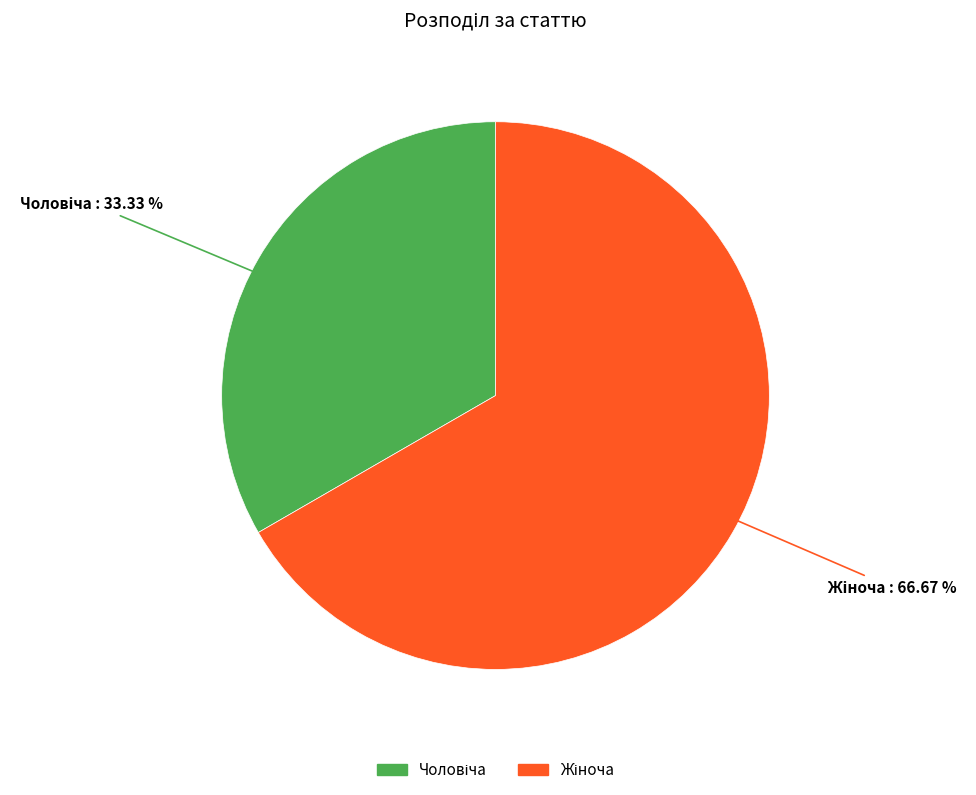

Is there any slice that represents more than half of the pie?

Yes